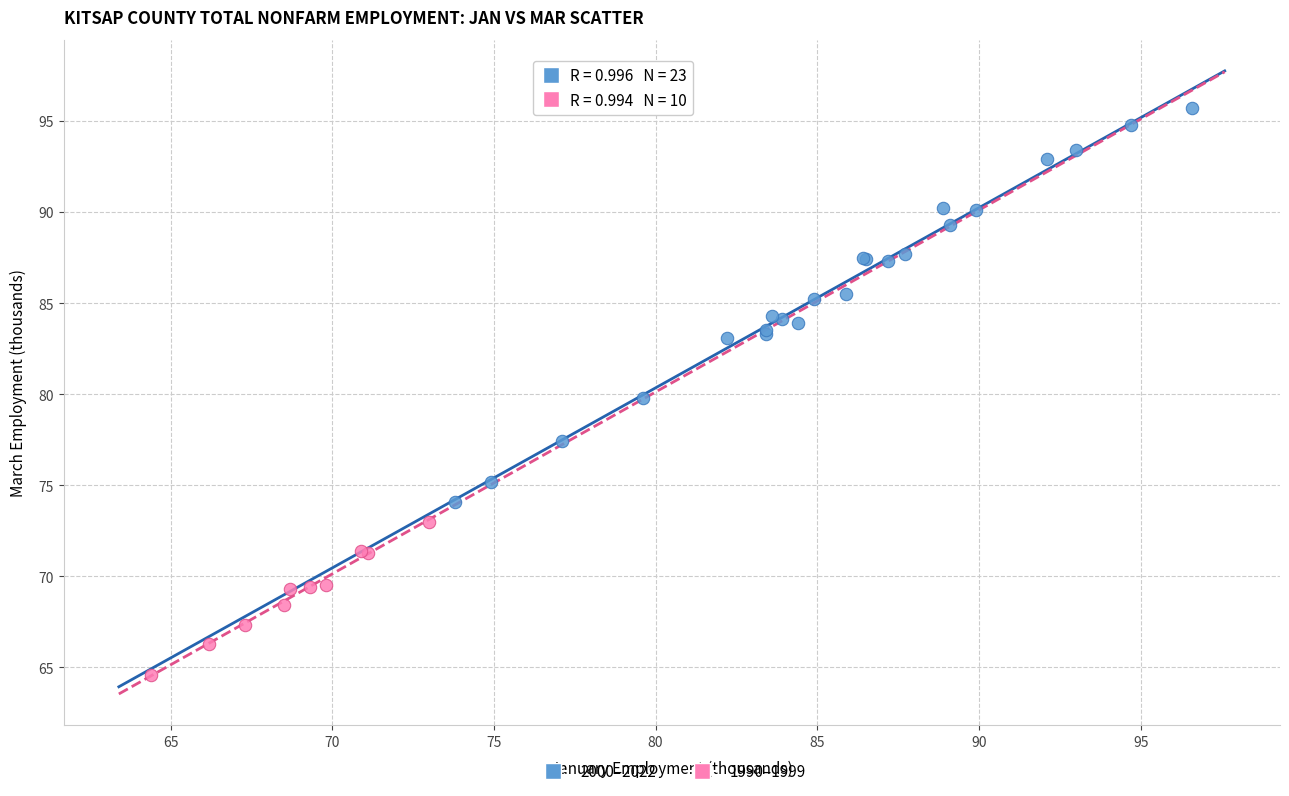

Which series contains the lowest Y value?

1990–1999